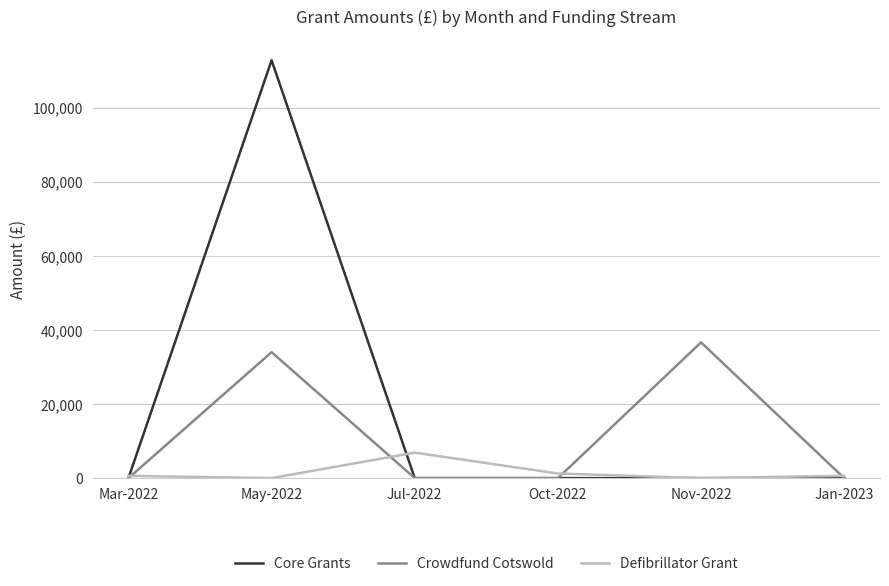

List the series in order of their overall mean, lowest first.

Defibrillator Grant, Crowdfund Cotswold, Core Grants